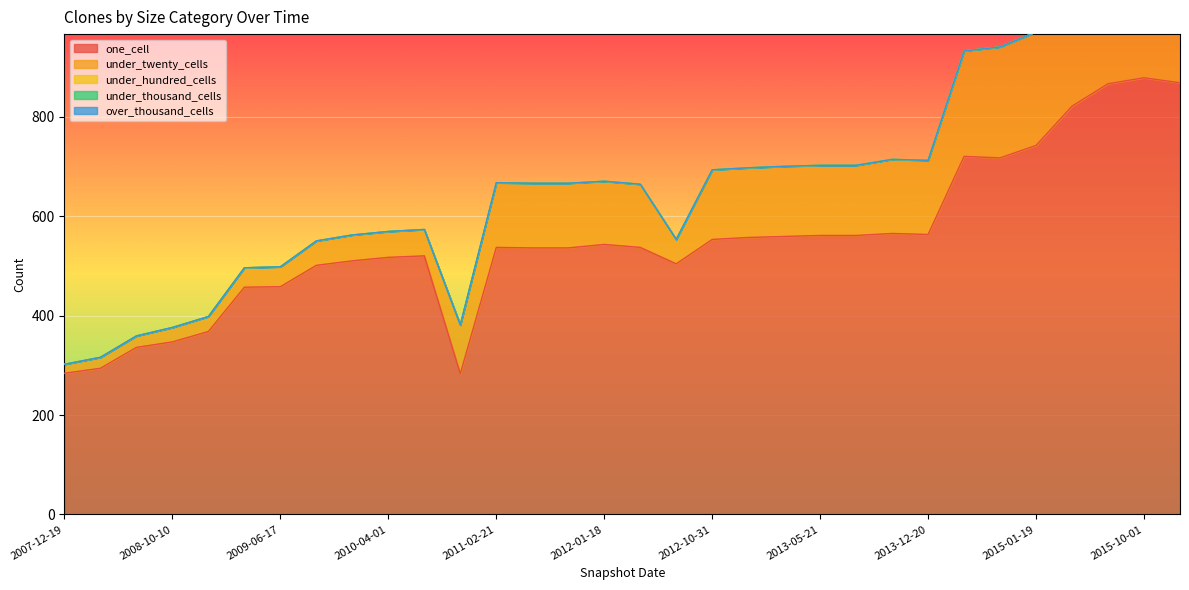

Reading right to left, transcribe all the data shown in this chart.

one_cell: 2016-01-04=868	2015-10-01=878	2015-07-03=866	2015-04-09=821	2015-01-19=742	2014-09-08=717	2014-03-28=720	2013-12-20=563	2013-09-10=565	2013-07-09=561	2013-05-21=561	2013-02-20=559	2012-12-11=557	2012-10-31=553	2012-07-13=504	2012-03-26=537	2012-01-18=543	2011-09-05=536	2011-06-10=536	2011-02-21=537	2010-11-17=283	2010-07-26=520	2010-04-01=517	2009-12-16=510	2009-09-25=501	2009-06-17=458	2009-04-06=457	2008-12-17=368	2008-10-10=347	2008-06-27=336	2008-04-01=294	2007-12-19=284
under_twenty_cells: 2016-01-04=254	2015-10-01=256	2015-07-03=252	2015-04-09=243	2015-01-19=228	2014-09-08=223	2014-03-28=212	2013-12-20=149	2013-09-10=149	2013-07-09=141	2013-05-21=141	2013-02-20=141	2012-12-11=140	2012-10-31=140	2012-07-13=49	2012-03-26=127	2012-01-18=127	2011-09-05=130	2011-06-10=130	2011-02-21=130	2010-11-17=98	2010-07-26=53	2010-04-01=52	2009-12-16=52	2009-09-25=49	2009-06-17=40	2009-04-06=39	2008-12-17=30	2008-10-10=29	2008-06-27=23	2008-04-01=22	2007-12-19=18
under_hundred_cells: 2016-01-04=0	2015-10-01=0	2015-07-03=0	2015-04-09=0	2015-01-19=0	2014-09-08=0	2014-03-28=0	2013-12-20=0	2013-09-10=0	2013-07-09=0	2013-05-21=0	2013-02-20=0	2012-12-11=0	2012-10-31=0	2012-07-13=0	2012-03-26=0	2012-01-18=0	2011-09-05=0	2011-06-10=0	2011-02-21=0	2010-11-17=0	2010-07-26=0	2010-04-01=0	2009-12-16=0	2009-09-25=0	2009-06-17=0	2009-04-06=0	2008-12-17=0	2008-10-10=0	2008-06-27=0	2008-04-01=0	2007-12-19=0
under_thousand_cells: 2016-01-04=0	2015-10-01=0	2015-07-03=0	2015-04-09=0	2015-01-19=0	2014-09-08=0	2014-03-28=0	2013-12-20=0	2013-09-10=0	2013-07-09=0	2013-05-21=0	2013-02-20=0	2012-12-11=0	2012-10-31=0	2012-07-13=0	2012-03-26=0	2012-01-18=0	2011-09-05=0	2011-06-10=0	2011-02-21=0	2010-11-17=0	2010-07-26=0	2010-04-01=0	2009-12-16=0	2009-09-25=0	2009-06-17=0	2009-04-06=0	2008-12-17=0	2008-10-10=0	2008-06-27=0	2008-04-01=0	2007-12-19=0
over_thousand_cells: 2016-01-04=0	2015-10-01=0	2015-07-03=0	2015-04-09=0	2015-01-19=0	2014-09-08=0	2014-03-28=0	2013-12-20=0	2013-09-10=0	2013-07-09=0	2013-05-21=0	2013-02-20=0	2012-12-11=0	2012-10-31=0	2012-07-13=0	2012-03-26=0	2012-01-18=0	2011-09-05=0	2011-06-10=0	2011-02-21=0	2010-11-17=0	2010-07-26=0	2010-04-01=0	2009-12-16=0	2009-09-25=0	2009-06-17=0	2009-04-06=0	2008-12-17=0	2008-10-10=0	2008-06-27=0	2008-04-01=0	2007-12-19=0